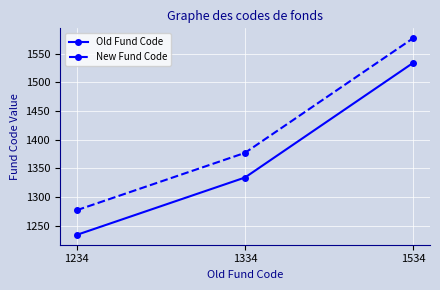

Rank the categories by Old Fund Code value from lowest to highest.

1234, 1334, 1534